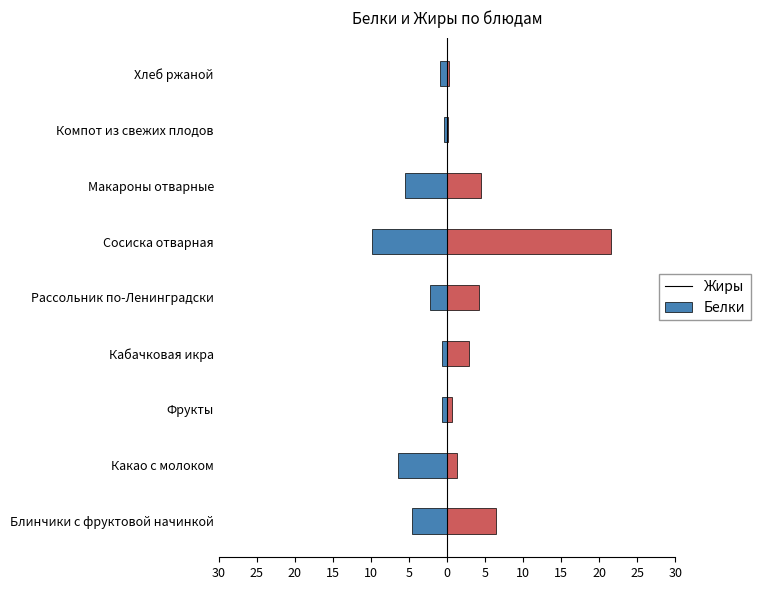

What is the difference between the maximum and minimum values in the Белки series?

9.5